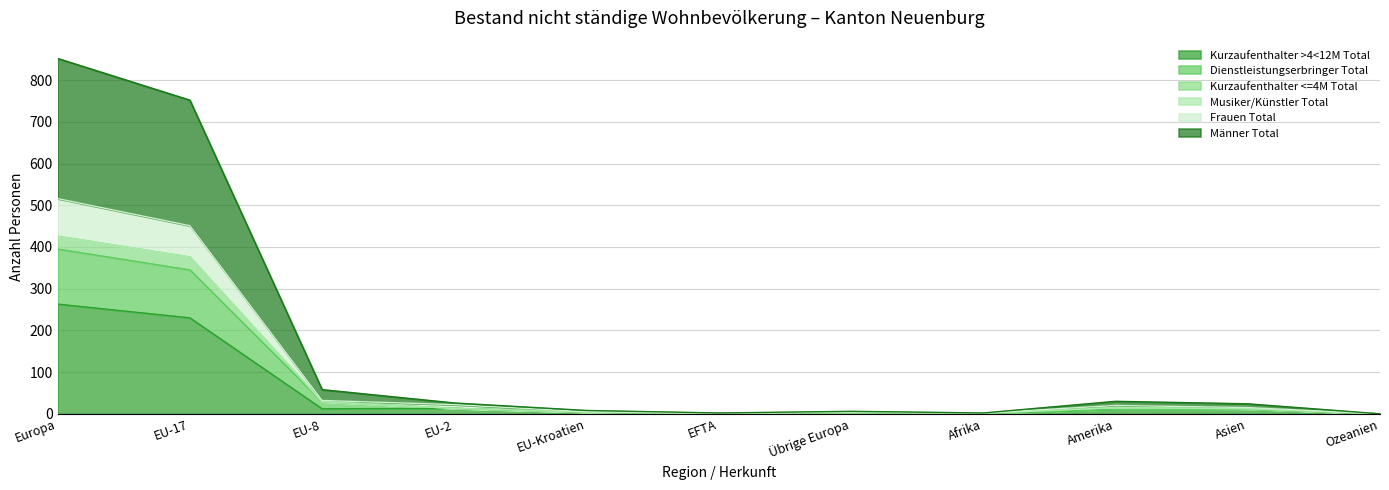

What is the label of the 1st point from the right?

Ozeanien